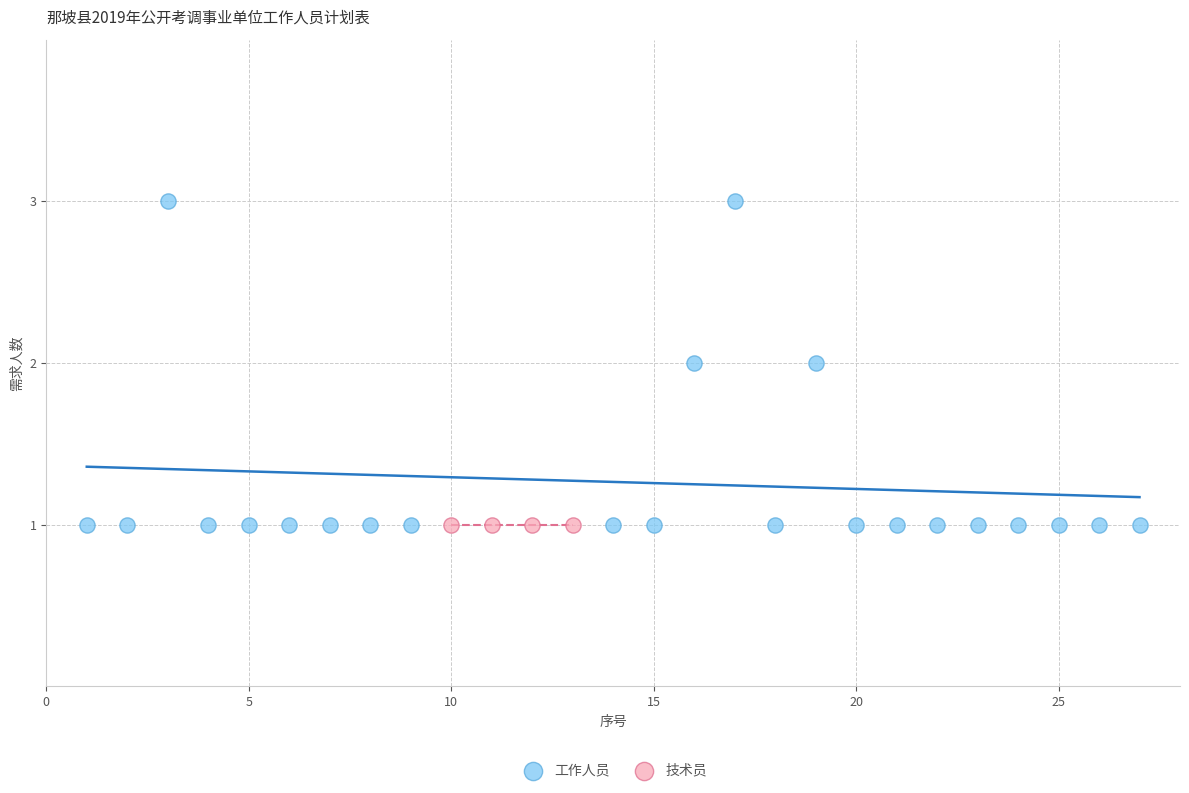

Which series contains the highest Y value?

工作人员